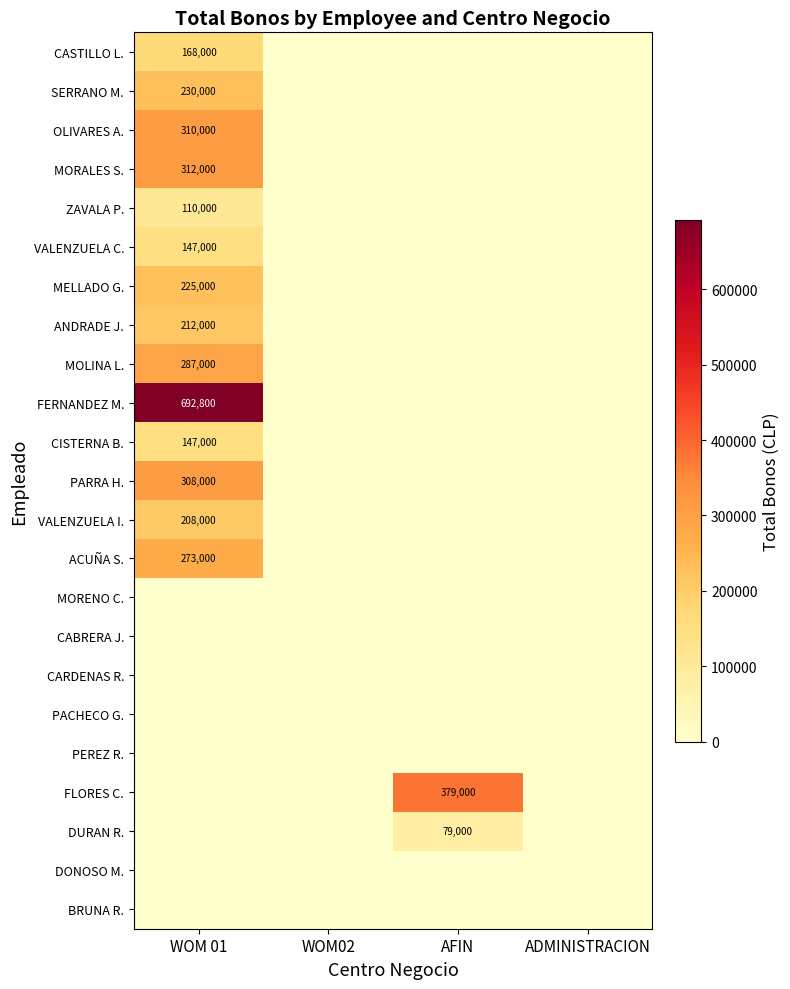

True or false: ANDRADE J. has a value of 76540 at WOM 01.

False